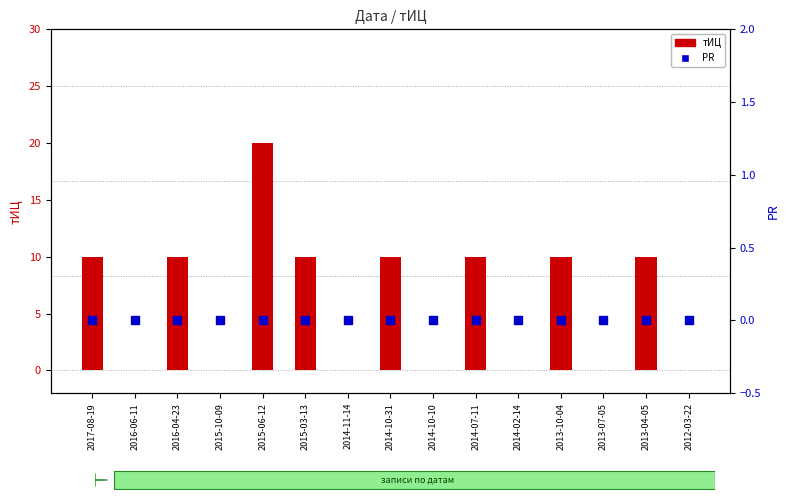

Which series contains the highest Y value?

тИЦ